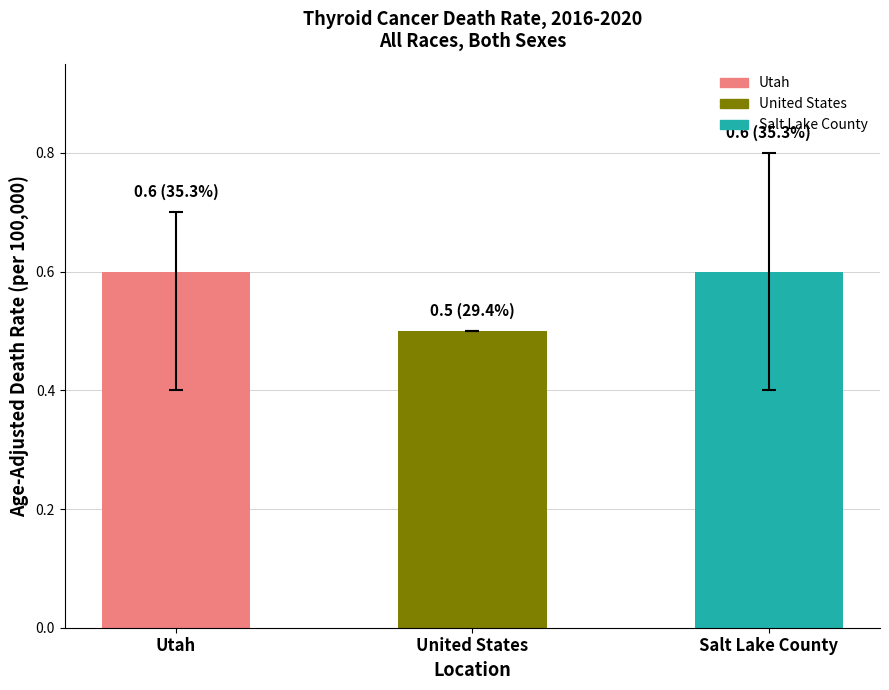

What is the label of the 3rd bar from the right?

Utah